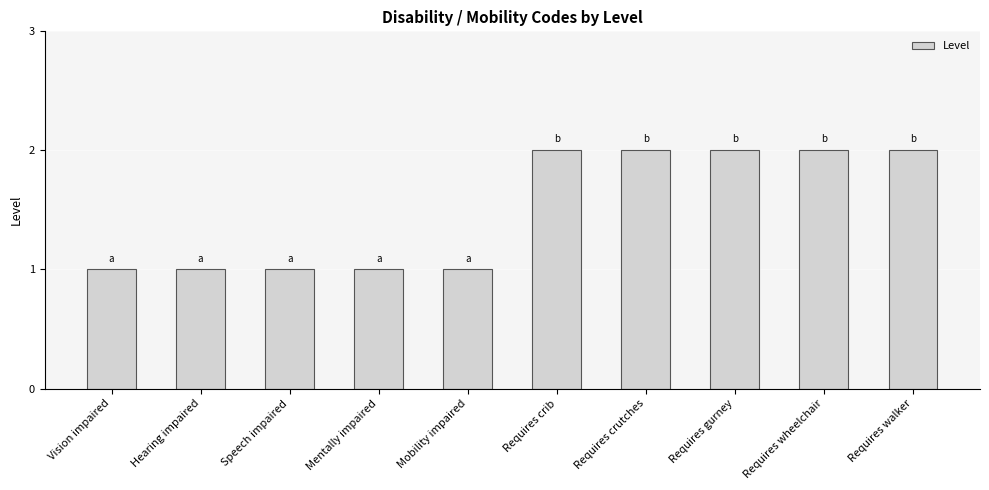

What is the difference between the values at Mentally impaired and Requires gurney?

1